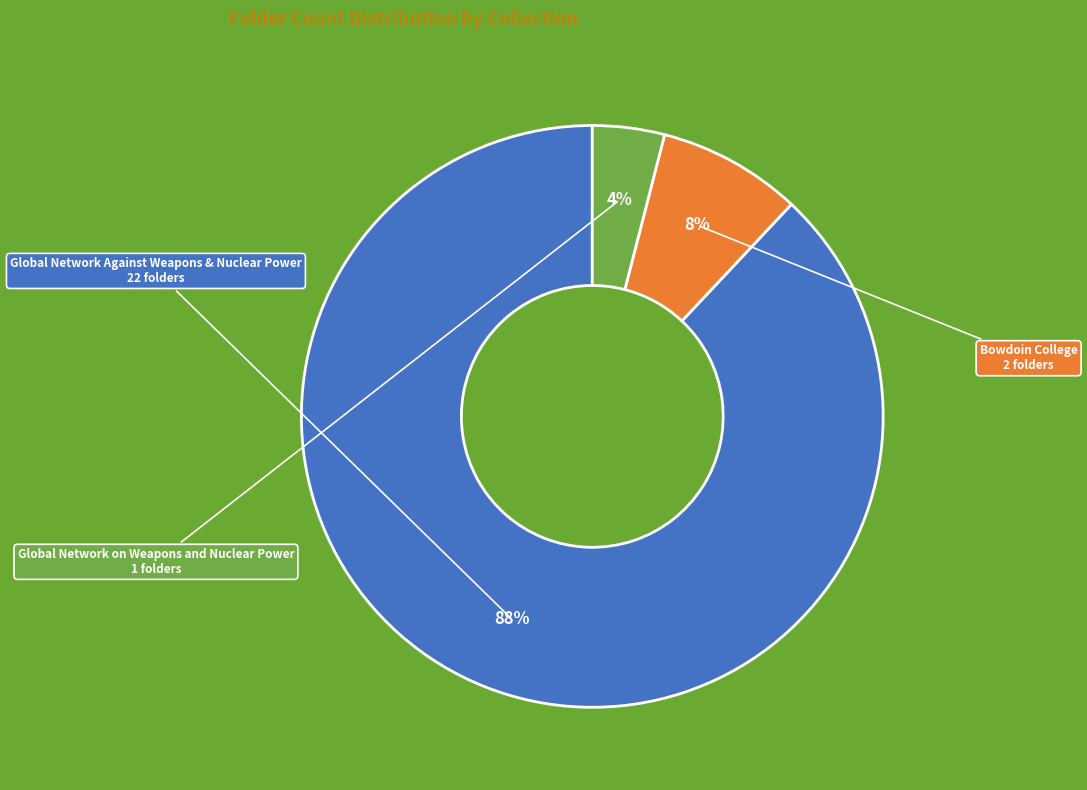

Rank the categories by value from lowest to highest.

Global Network on Weapons and Nuclear Power, Bowdoin College, Global Network Against Weapons & Nuclear Power